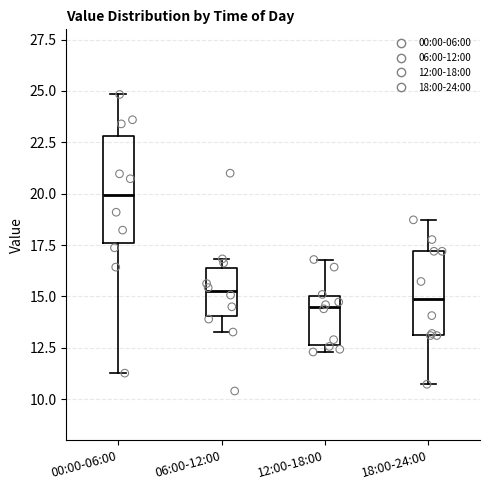

Which box's median line is the highest?

00:00-06:00